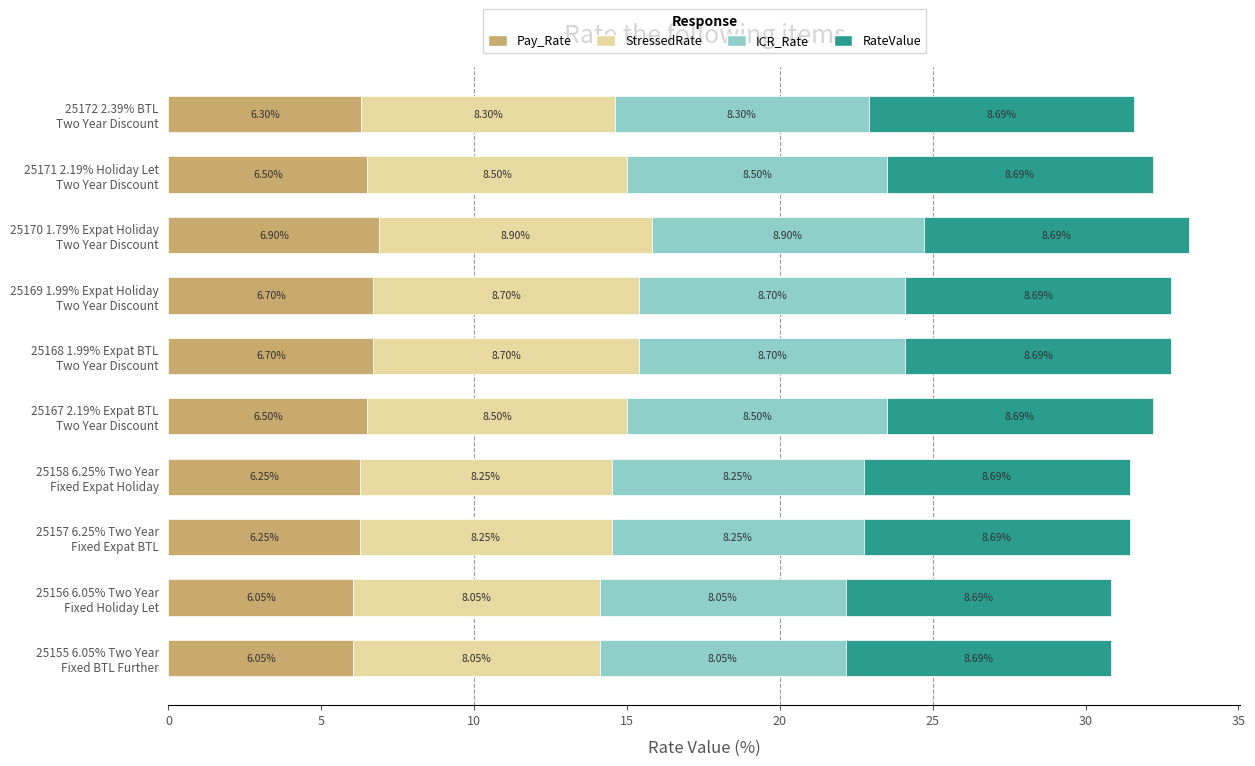

What is the average value of the Pay_Rate series?

6.4